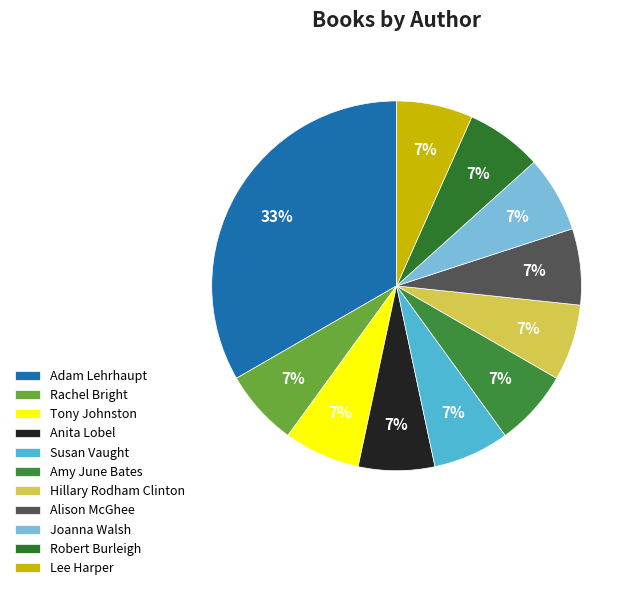

Is it true that Lee Harper is 7% of the pie?

True